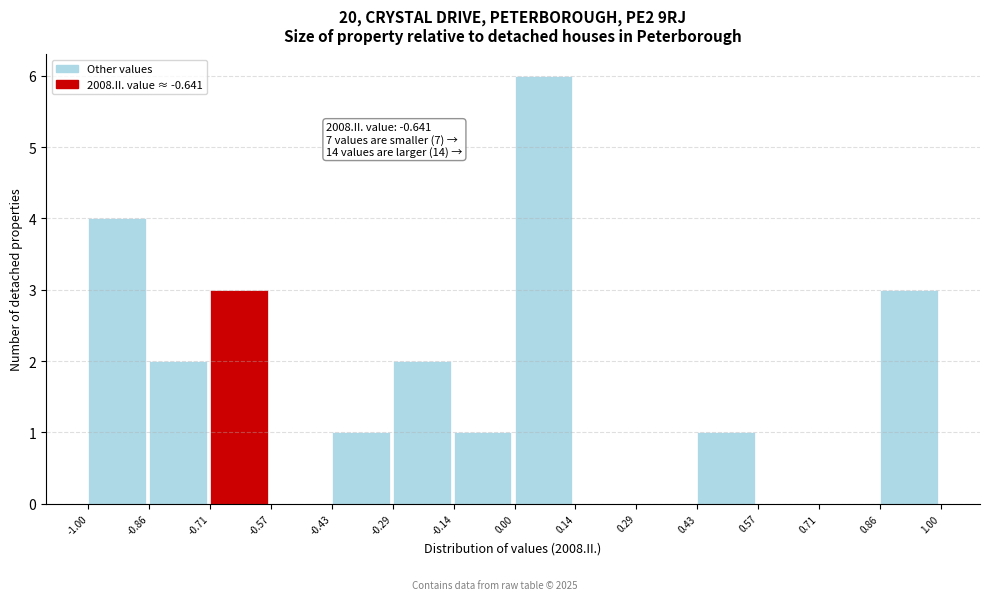

Which range on the x-axis has the tallest bar?

0.00 to 0.14